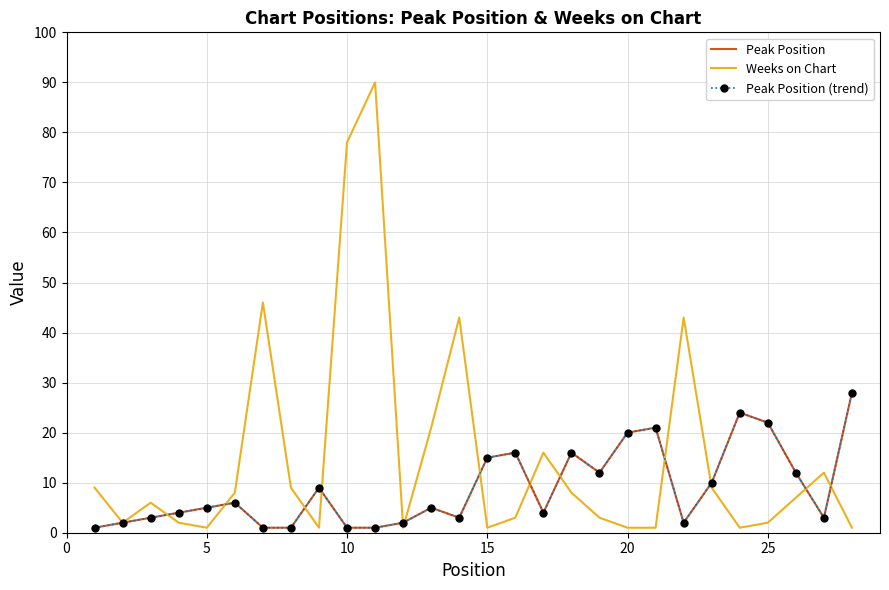

Rank the series by their maximum value, from highest to lowest.

Weeks on Chart, Peak Position, Peak Position (trend)